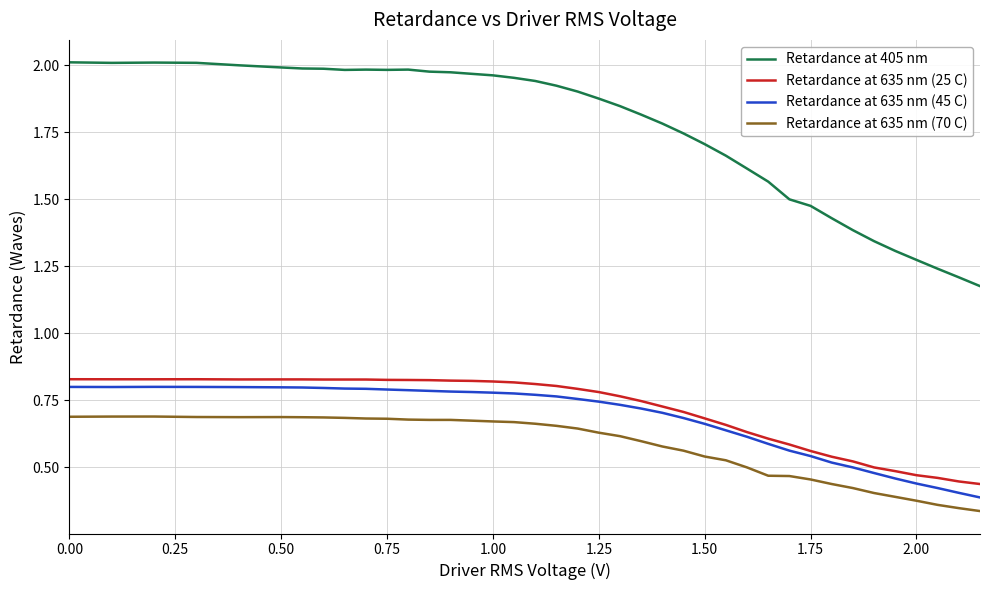

True or false: Retardance at 635 nm (70 C) and Retardance at 635 nm (45 C) cross at least once.

False